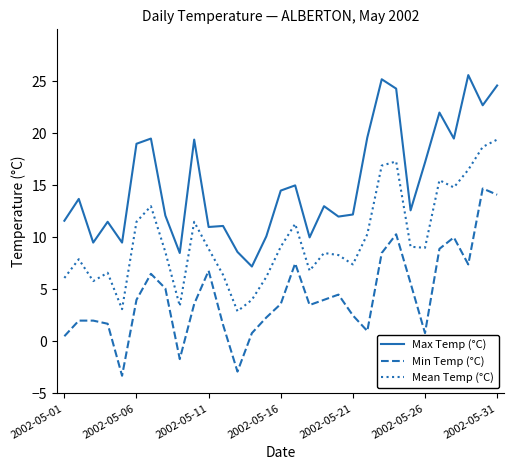

True or false: Mean Temp (°C) and Max Temp (°C) cross at least once.

False